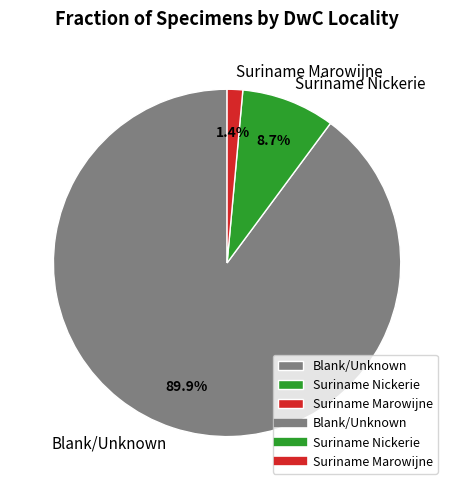

Rank the categories by value from highest to lowest.

Blank/Unknown, Suriname Nickerie, Suriname Marowijne